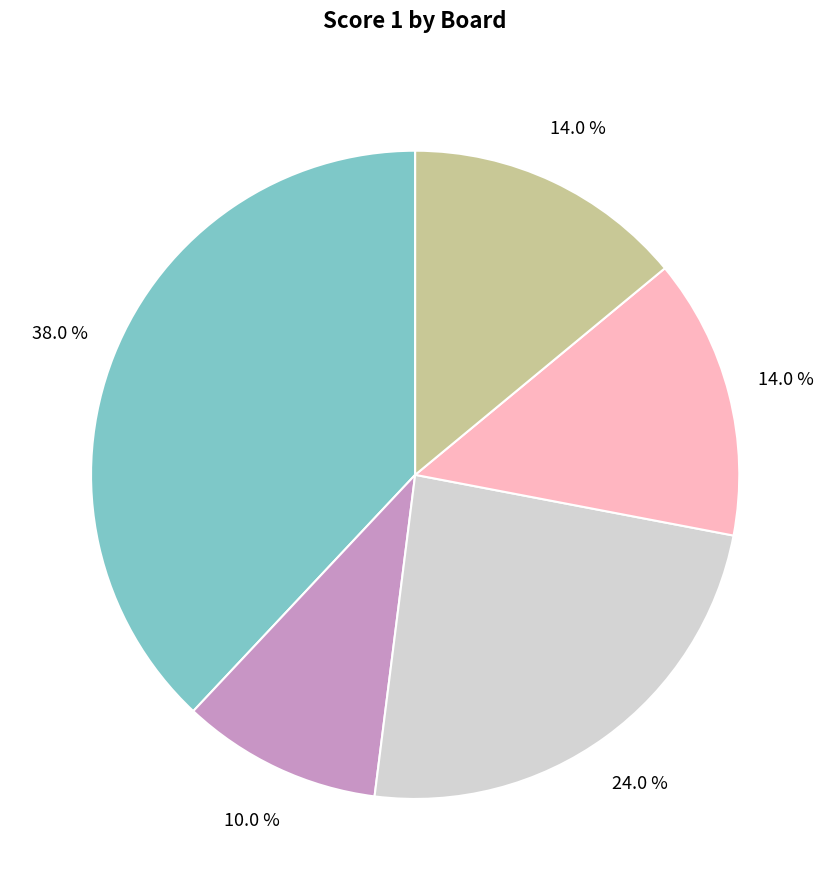

Does any single category account for the majority?

No